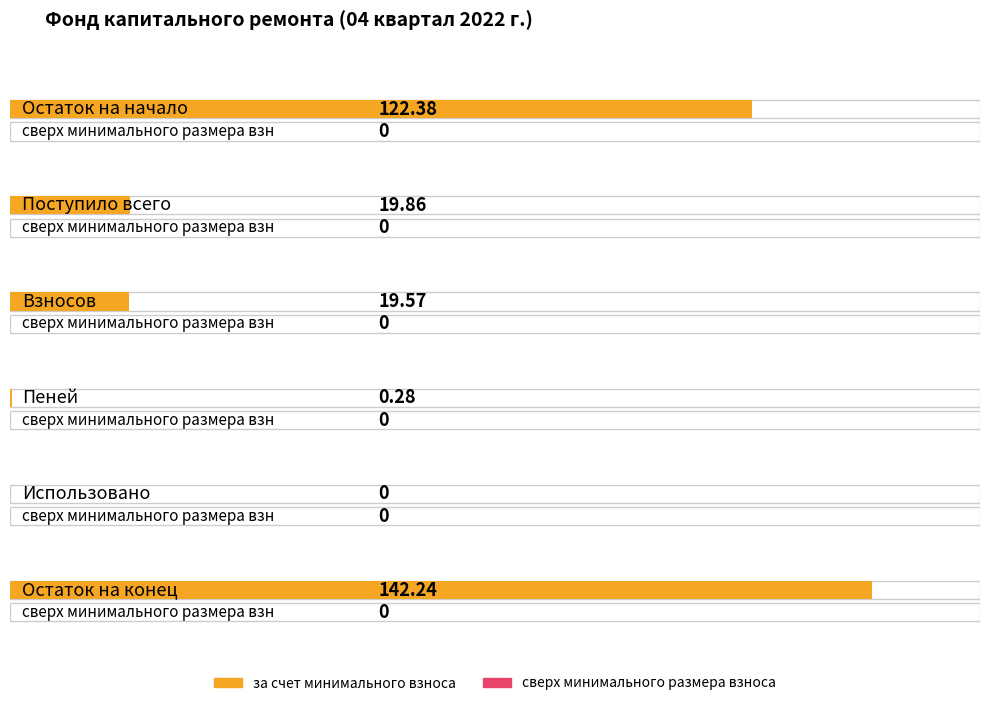

Where is за счет минимального взноса nearest to the value 71?

Поступило всего